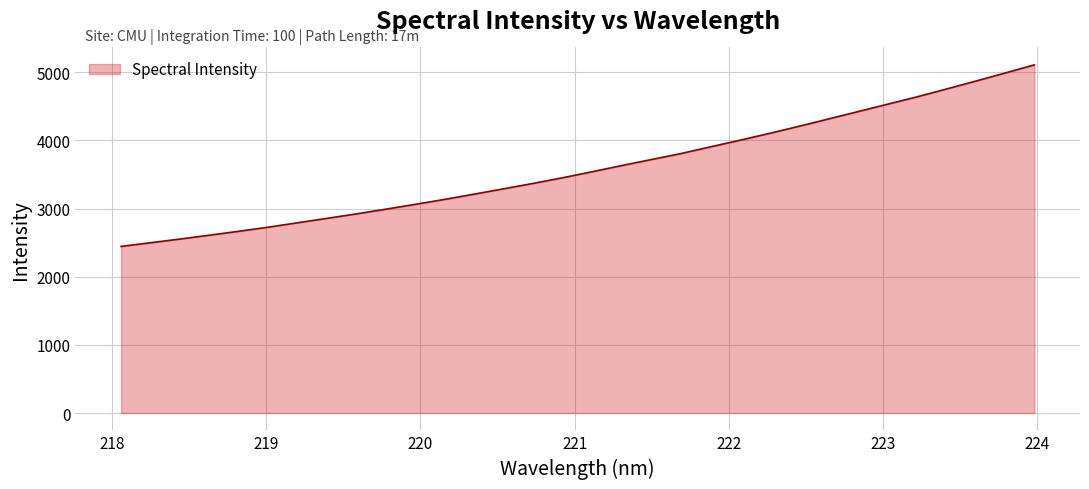

What is the sum of all values?

115107.0